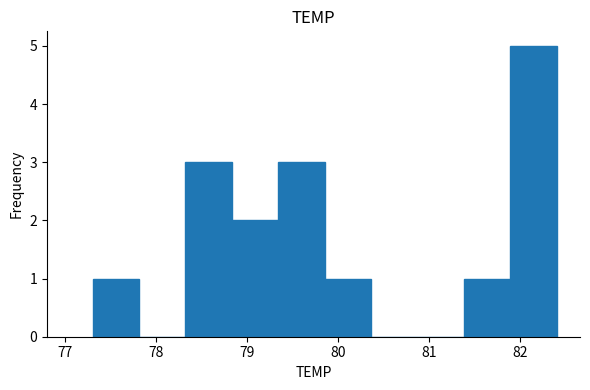

Over which range of the x-axis is the bar tallest?

81.89 to 82.40